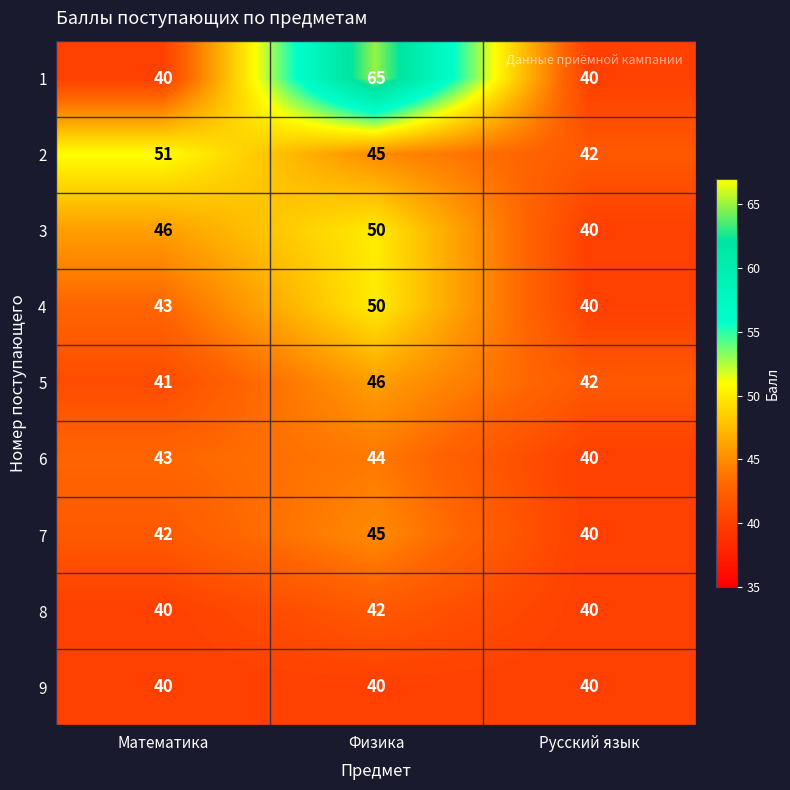

At which label does 7 reach its peak?

Физика